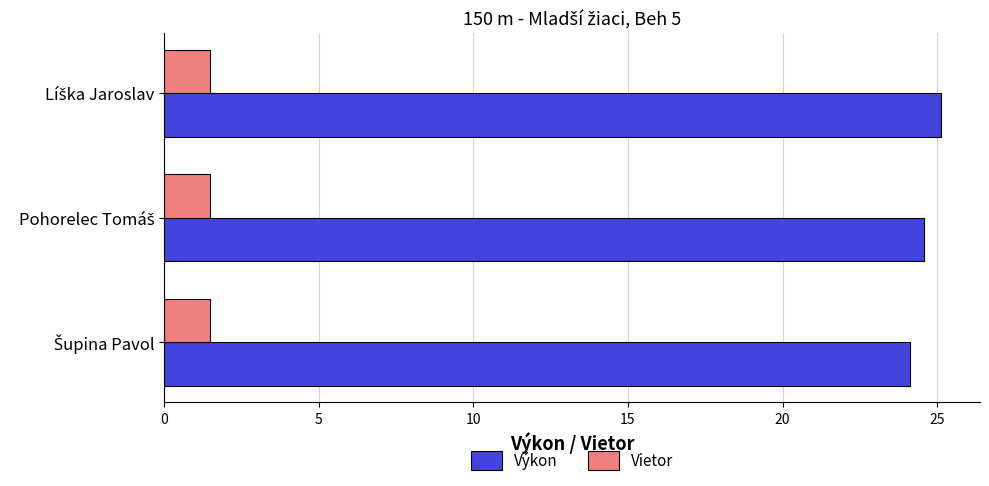

List the series in order of their overall mean, highest first.

Výkon, Vietor